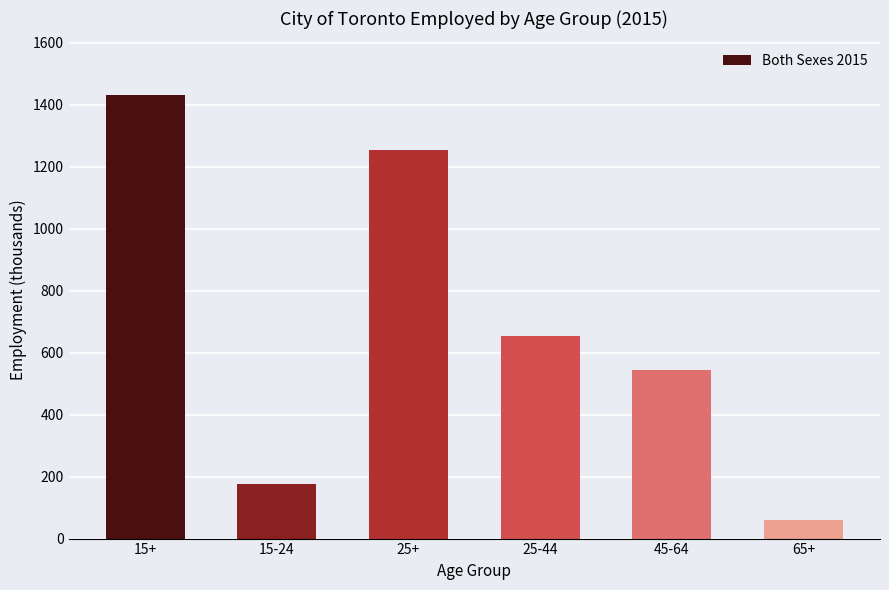

At which label does the data first exceed 653?

15+